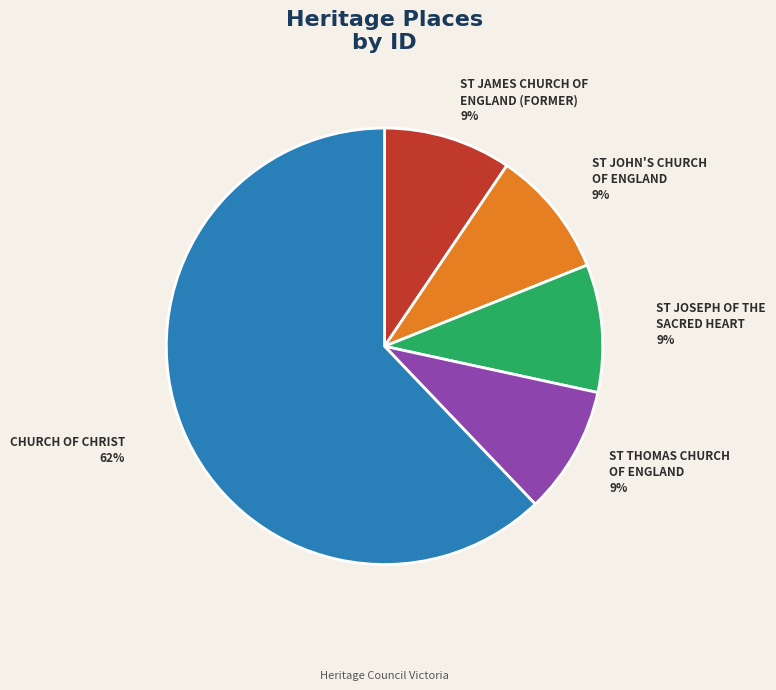

To the nearest percent, what portion does ST JOSEPH OF THE SACRED HEART represent?

9%